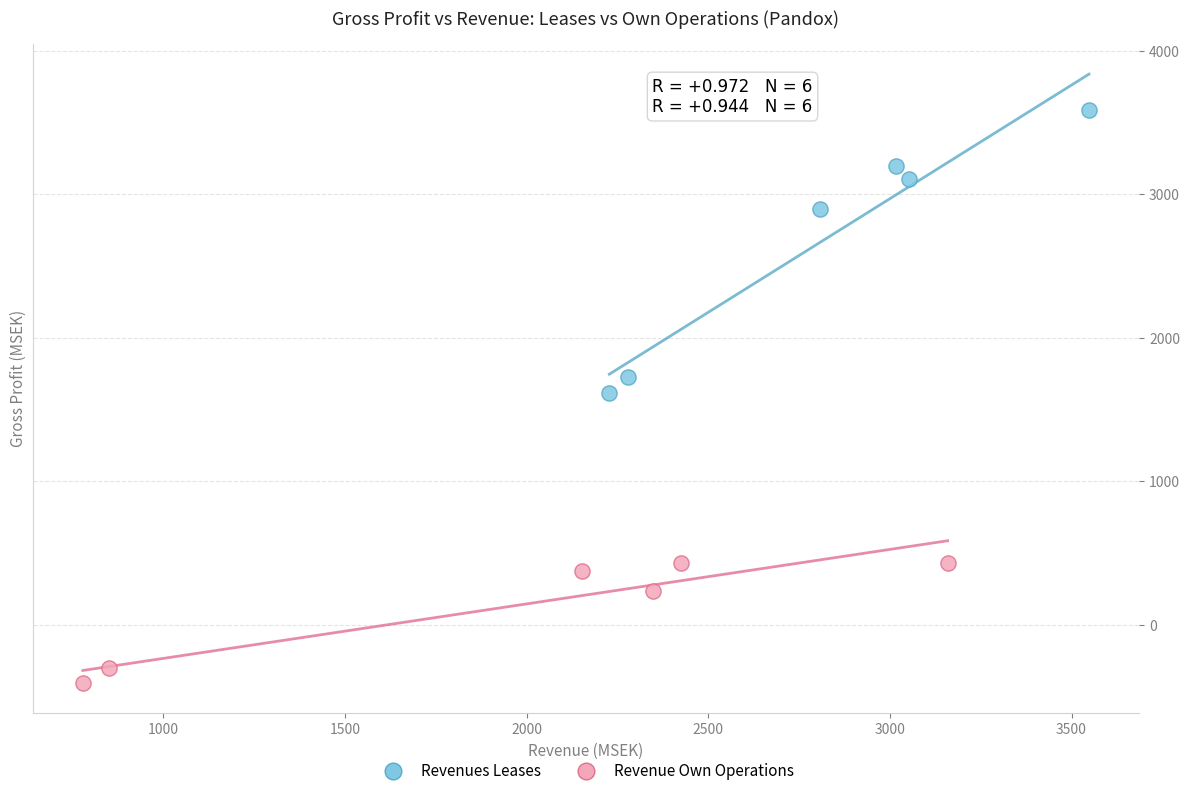

Which series has the largest Y range (max minus min)?

Revenues Leases